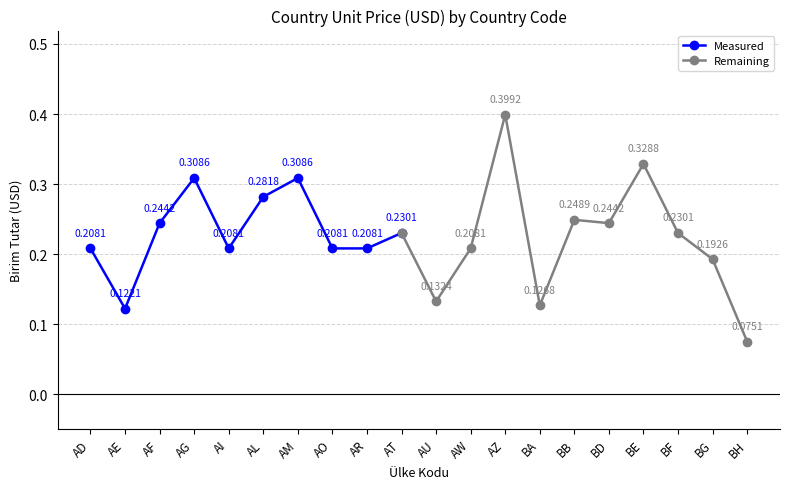

How many interior local peaks (higher than both neighbors) does the data have?

6